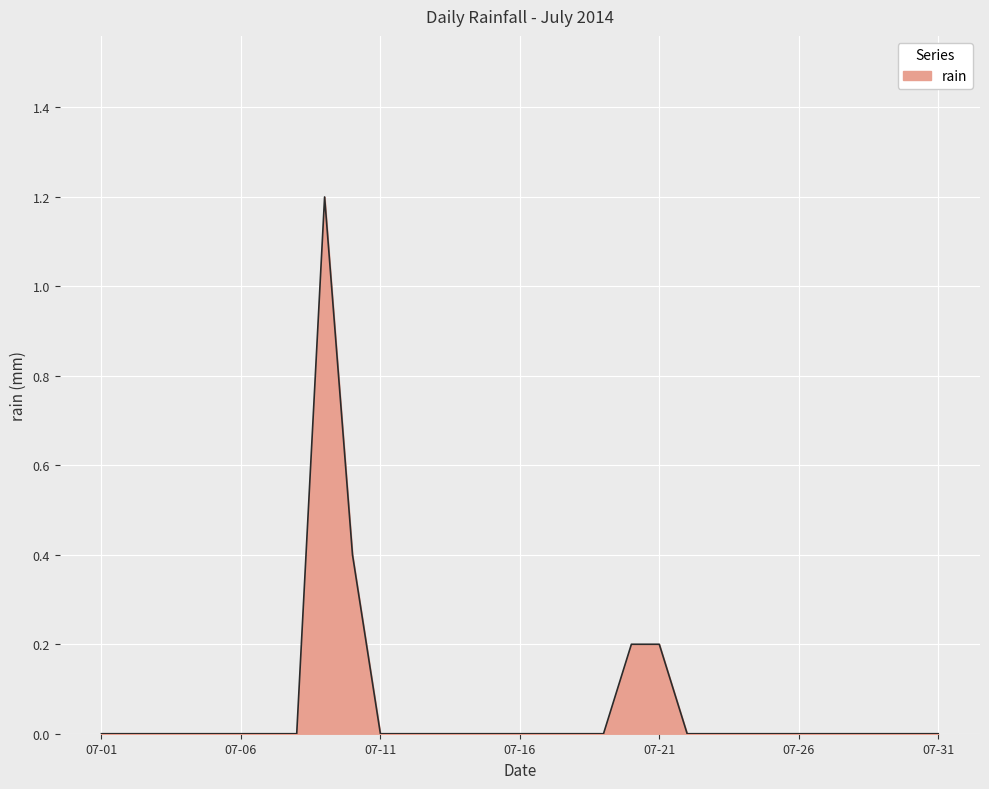

What is the difference between the maximum and minimum values?

1.2